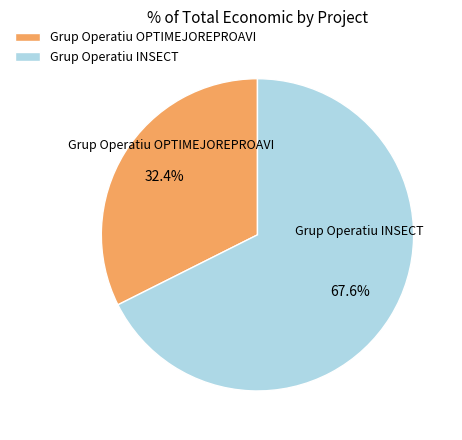

How many slices are in this pie chart?

2